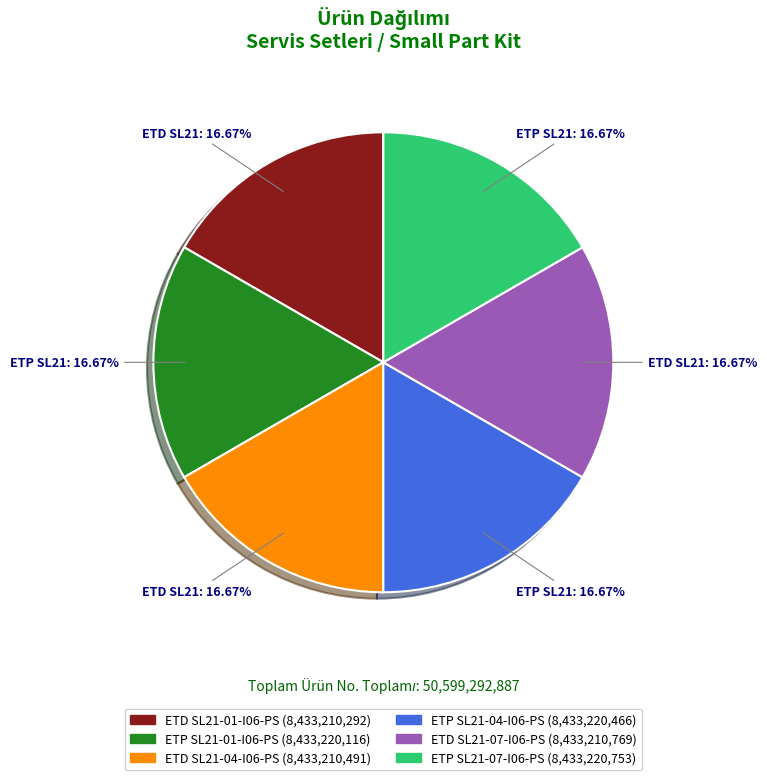

What is the ratio of the value at ETP SL21-01-I06-PS to the value at ETP SL21-07-I06-PS?

1.0